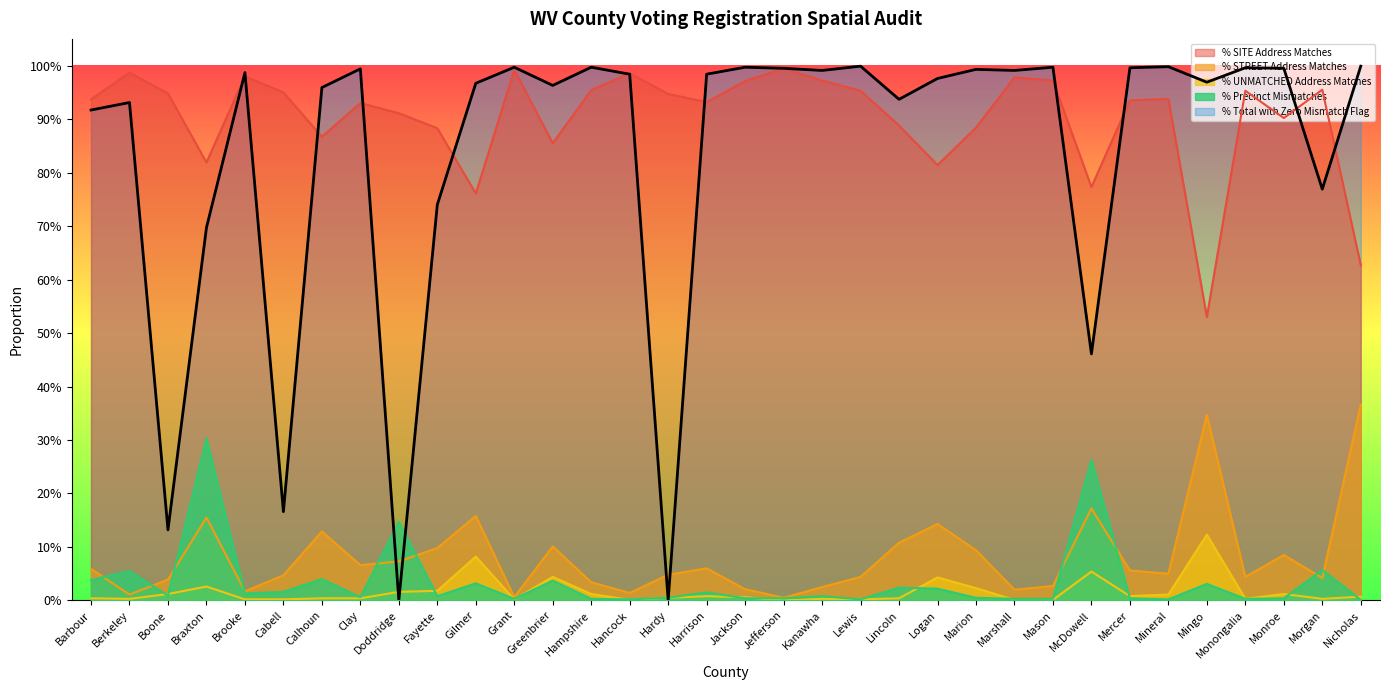

How many interior local valleys does the % STREET Address Matches series have?

10